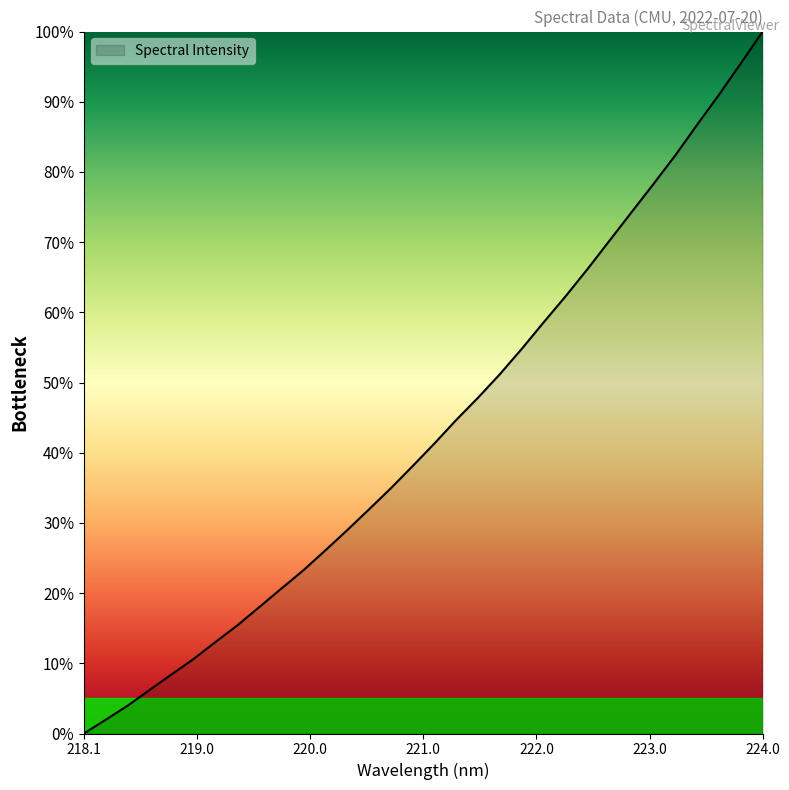

What is the difference between the second highest and second lowest values?

93.5